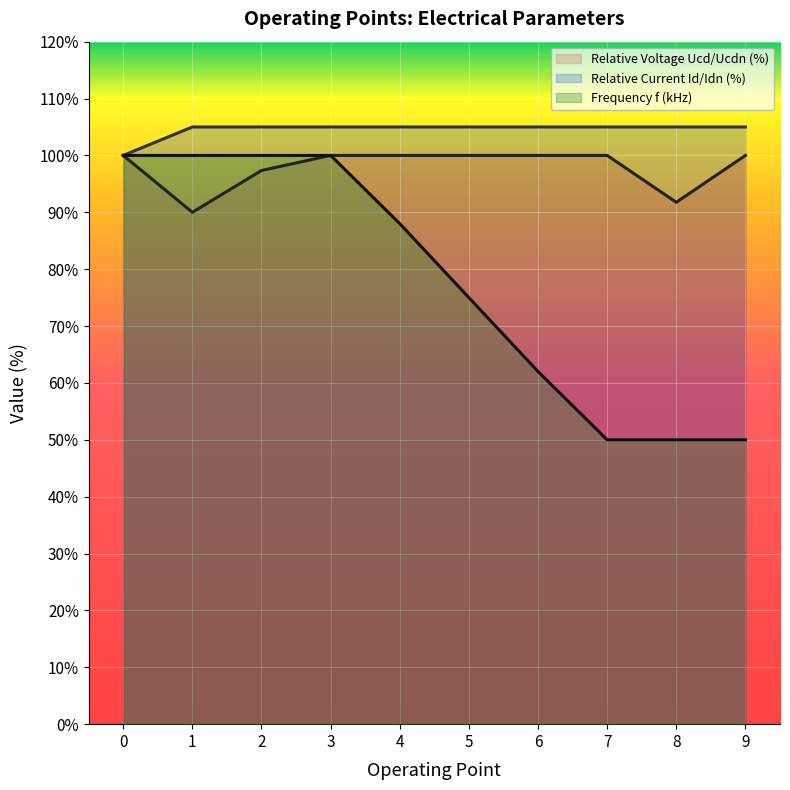

List the series in order of their peak value, highest first.

Relative Current Id/Idn (%), Relative Voltage Ucd/Ucdn (%), Frequency f (kHz)